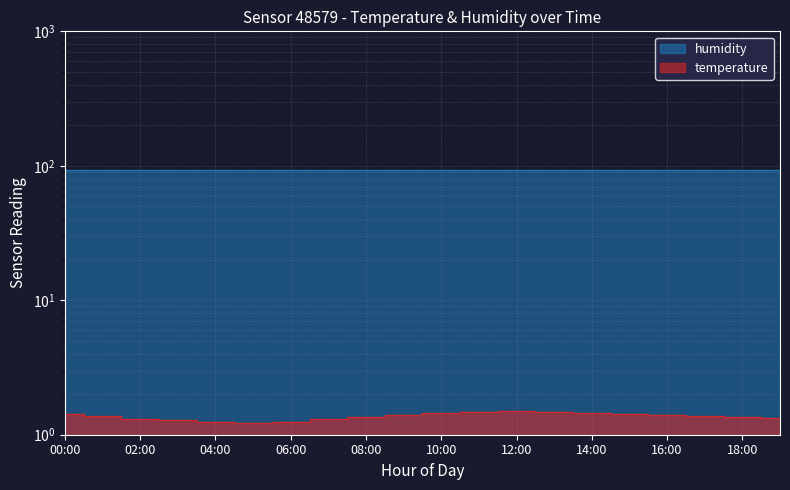

Count the number of data series in this chart.

2